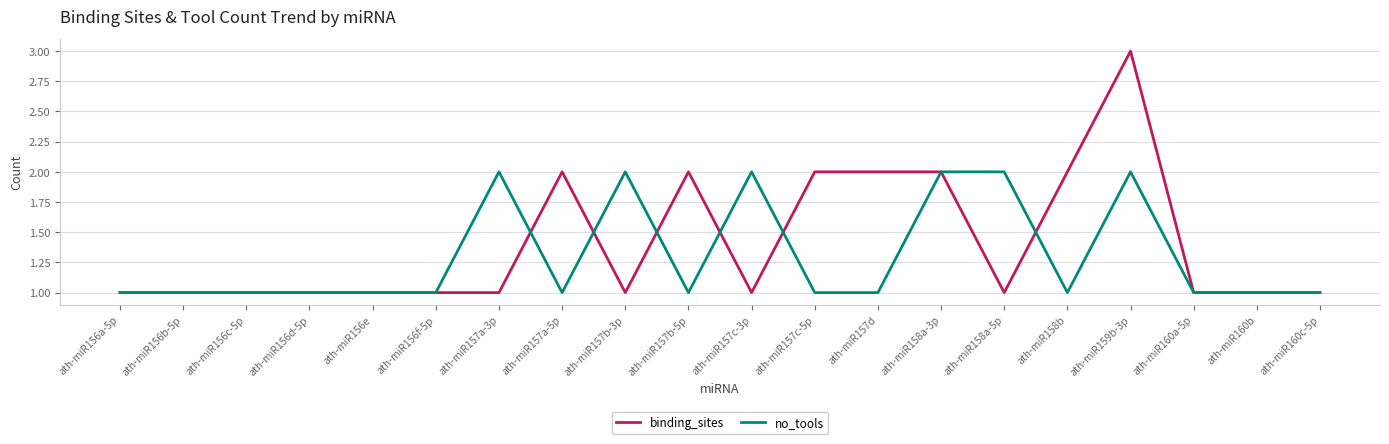

True or false: binding_sites has a value of 1 at ath-miR157c-5p.

False